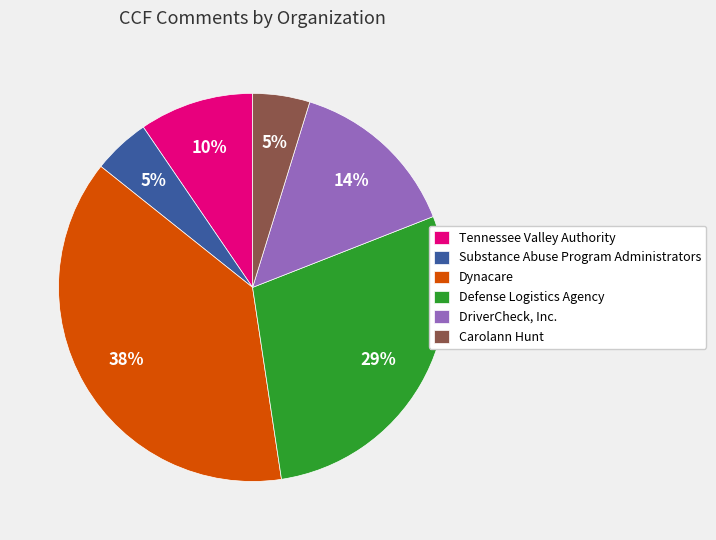

Which slice is the largest?

Dynacare